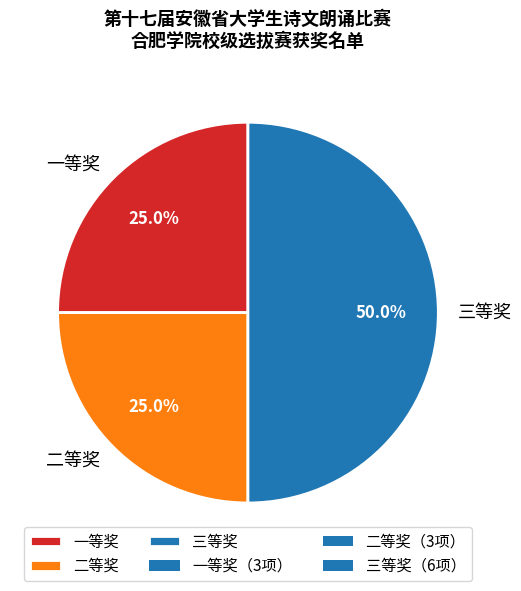

Does 二等奖 account for over 50% of the chart?

No